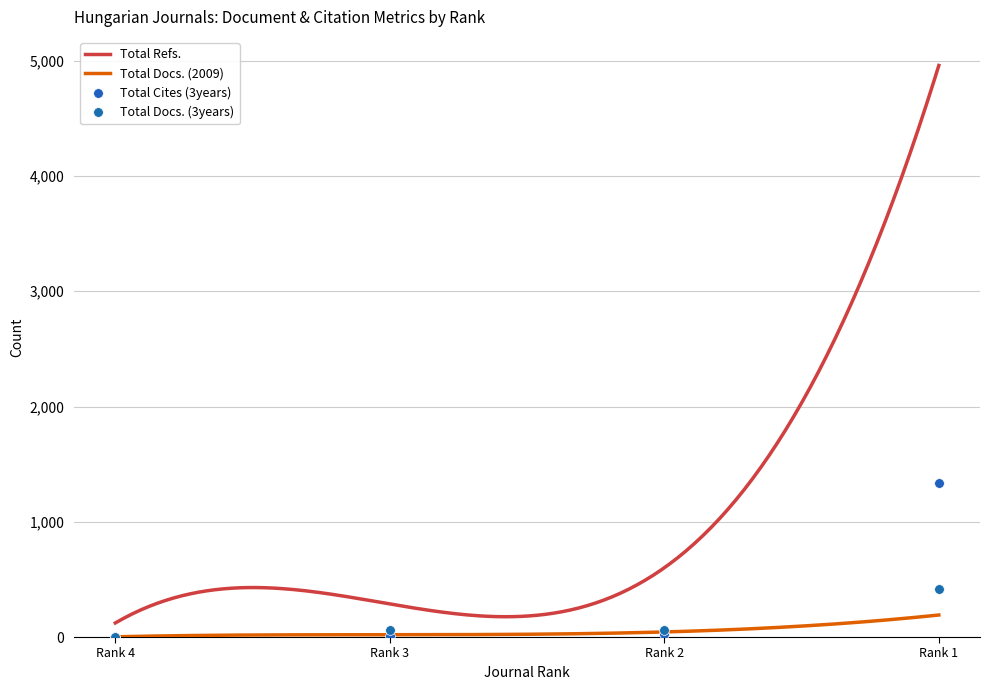

Is it true that Total Docs. (3years) equals 11 at Rank 3?

True